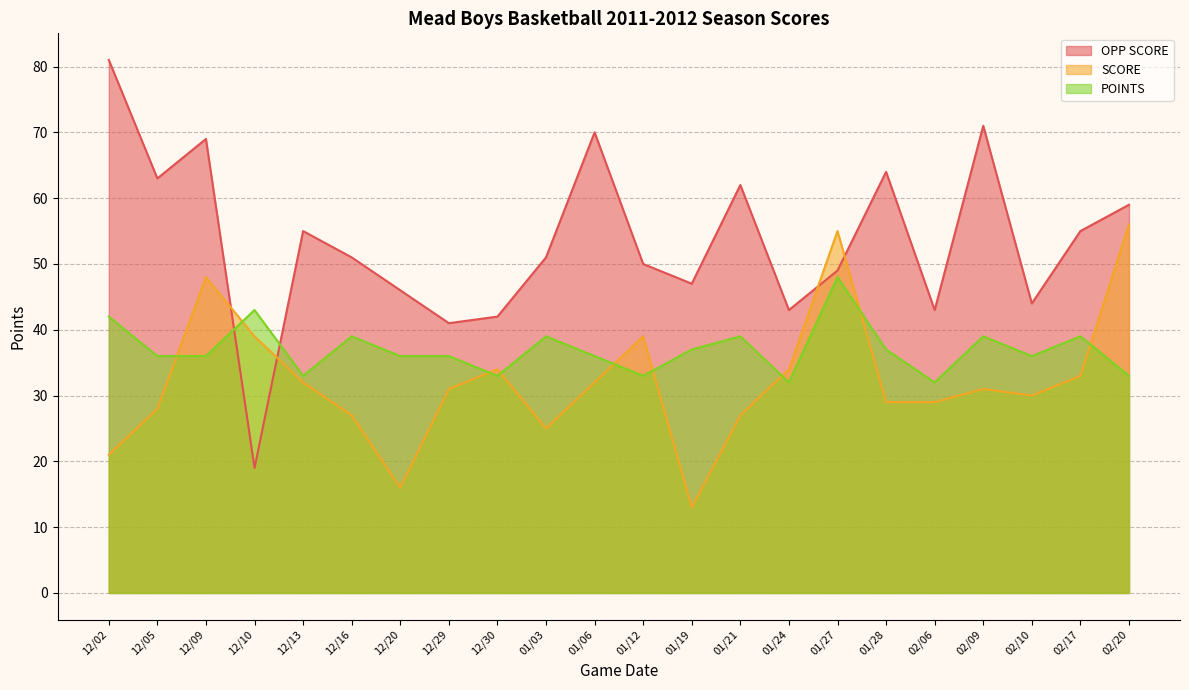

Rank the series at 02/10 from lowest to highest value.

SCORE, POINTS, OPP SCORE